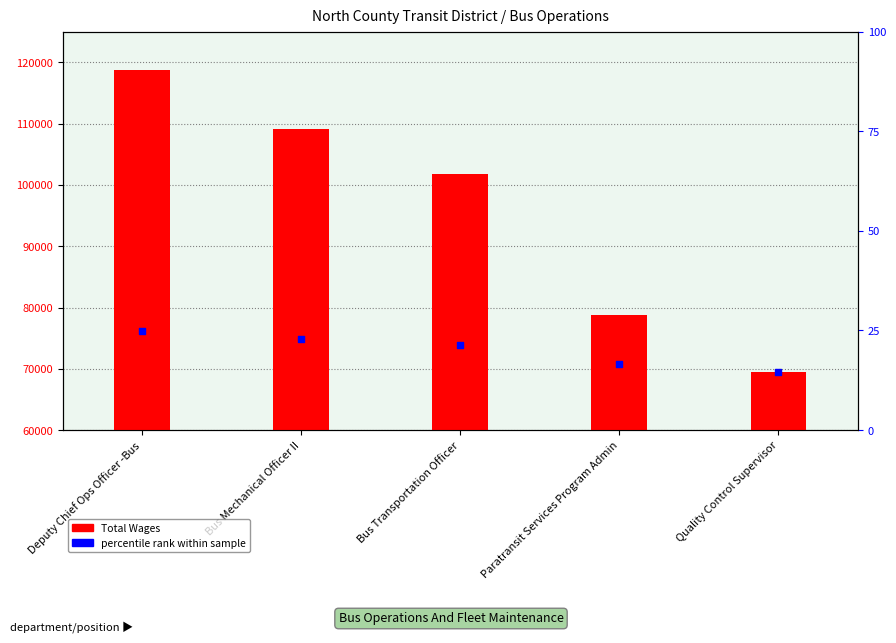

At which category is the sum across all series the highest?

Deputy Chief Ops Officer -Bus